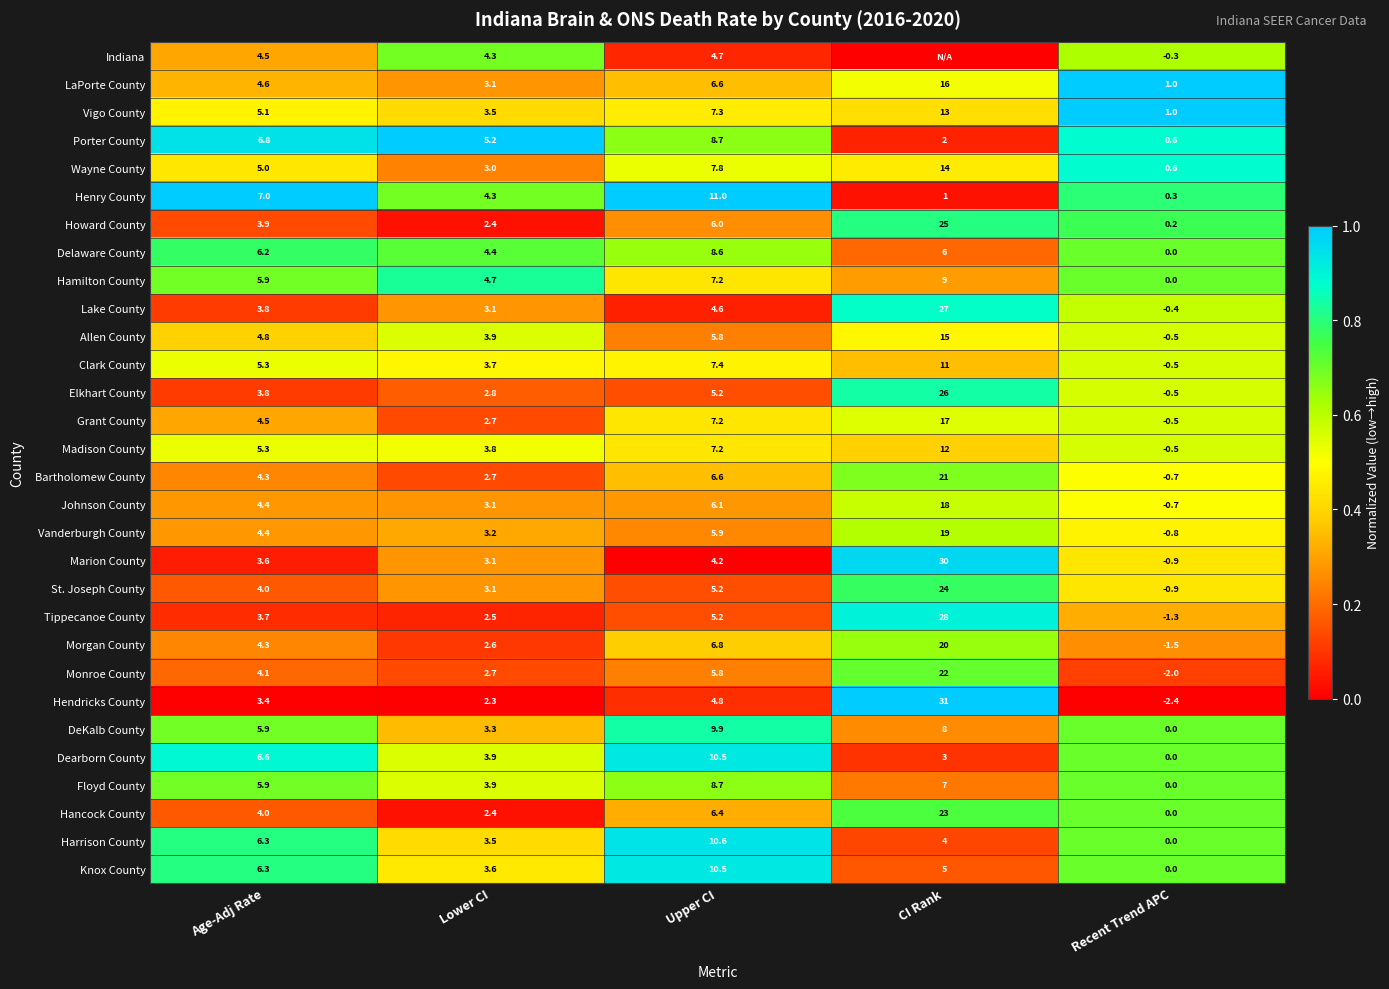

What is the total value across all series at Lower CI?

100.8